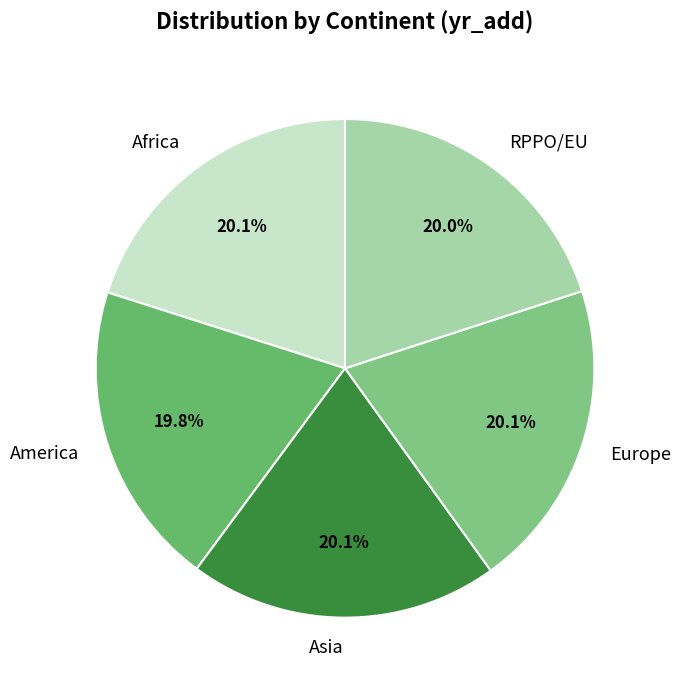

What percentage is NOT represented by America?

80.2%